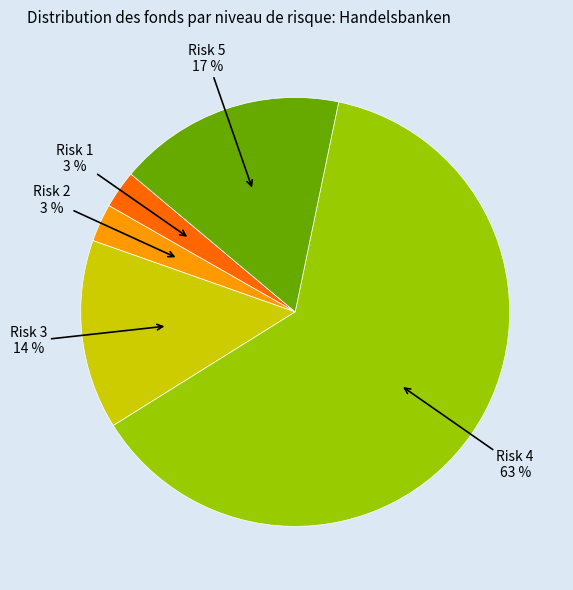

To the nearest percent, what is the difference between the Risk 5 and Risk 4 slice percentages?

46%